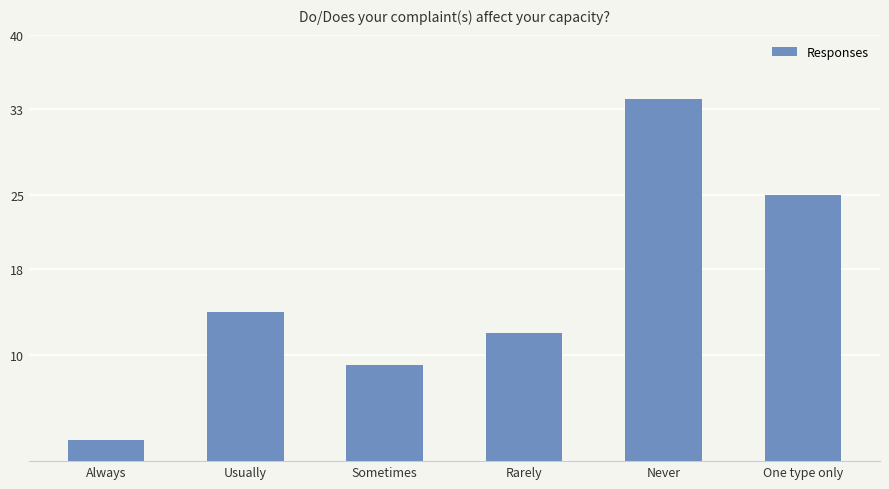

Which label corresponds to the largest value in the chart?

Never